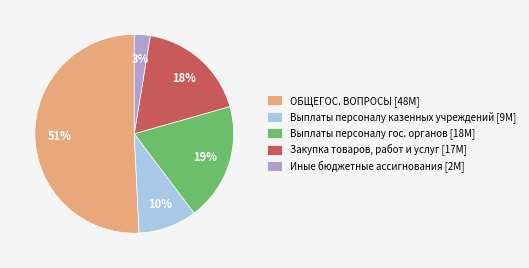

What is the ratio of the value at Закупка товаров, работ и услуг [17M] to the value at ОБЩЕГОС. ВОПРОСЫ [48M]?

0.4